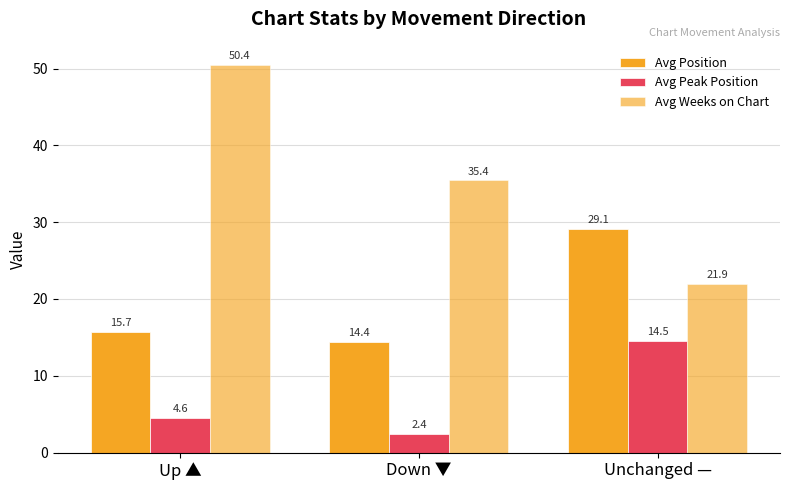

Count the number of categories in the chart.

3